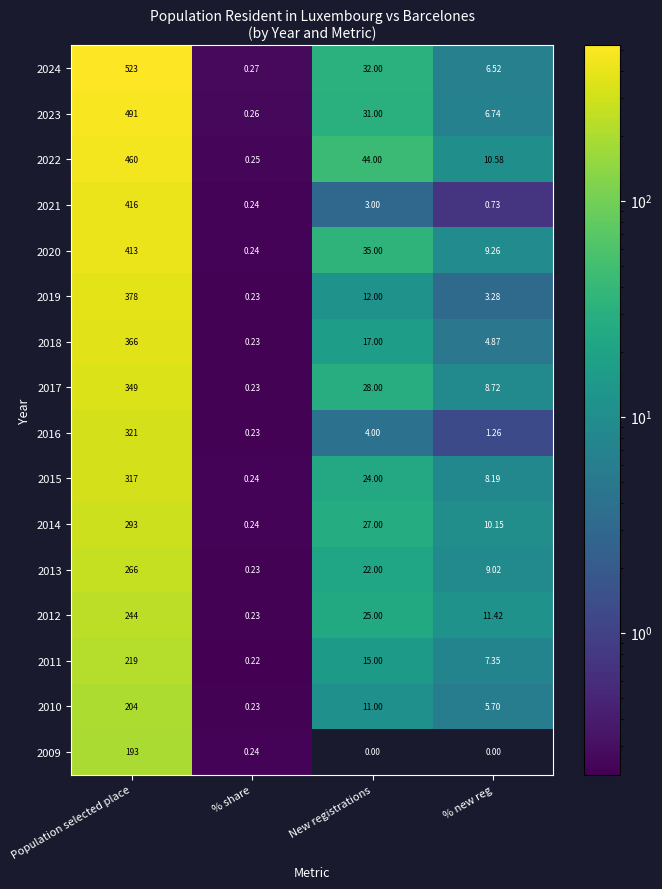

At which label does 2021 reach its peak?

Population selected place